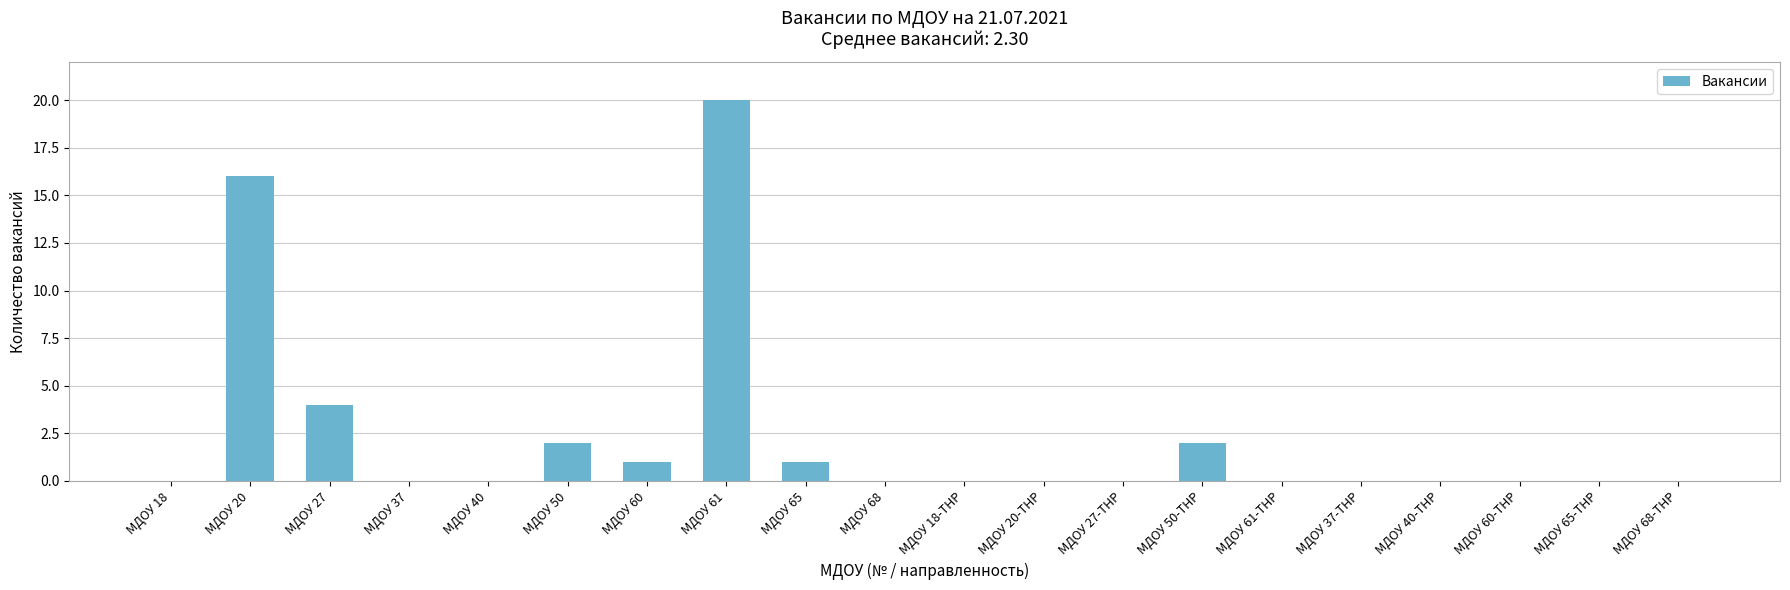

Are the bars horizontal?

No